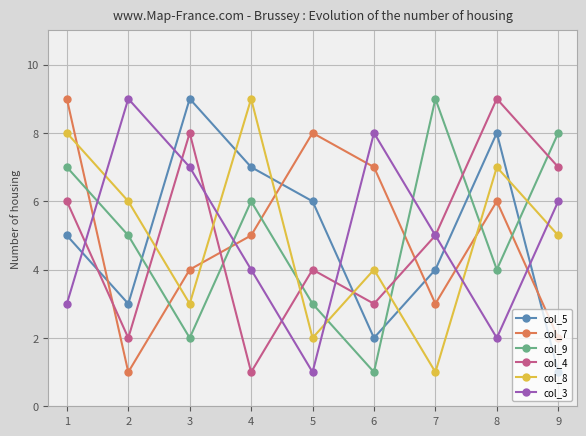

What is the difference between the maximum and minimum values in the col_7 series?

8